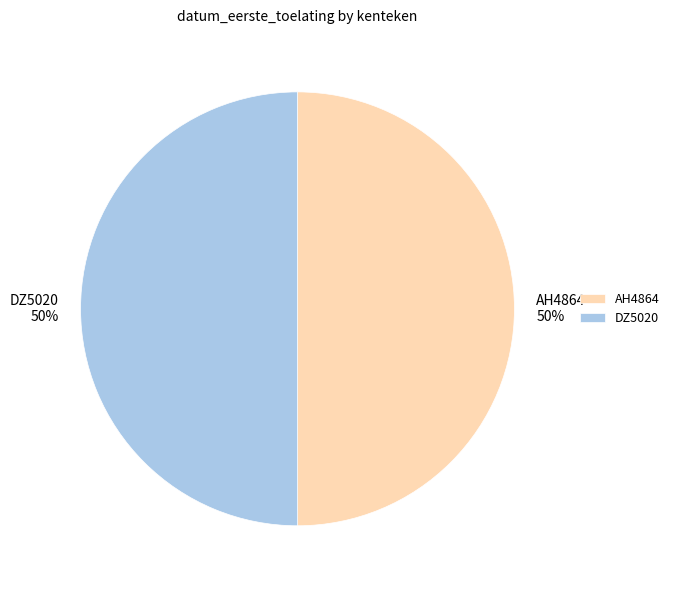

Combined, do AH4864 and DZ5020 account for over 50%?

Yes